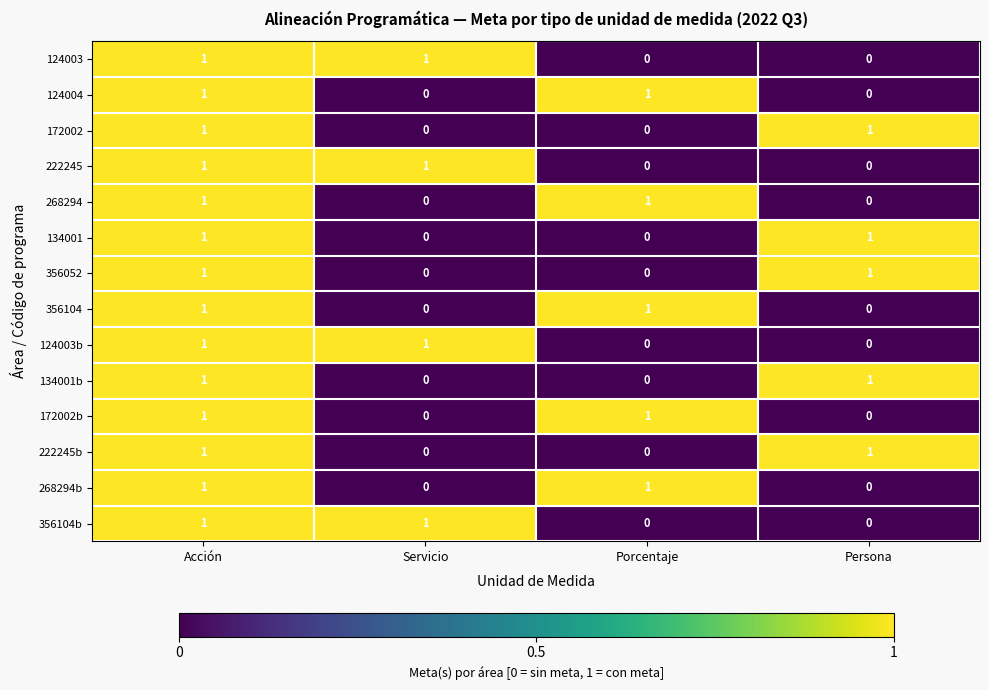

Is it true that 222245 equals 0 at Persona?

True